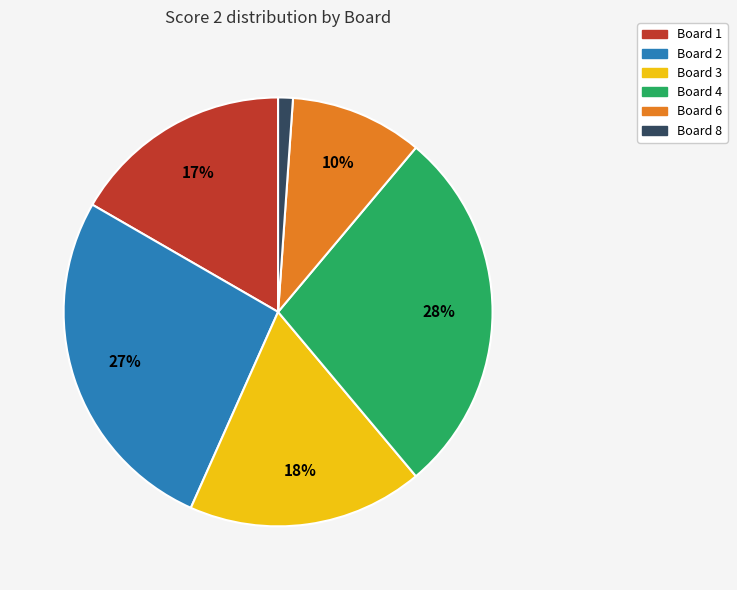

Is there any slice that represents more than half of the pie?

No